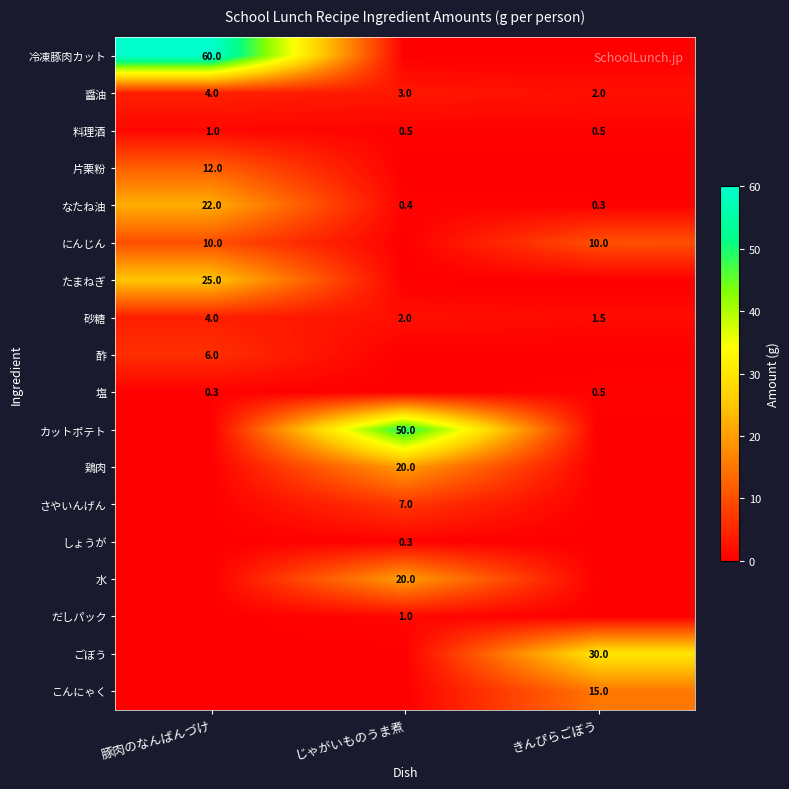

What is the average value of the 醤油 series?

3.0